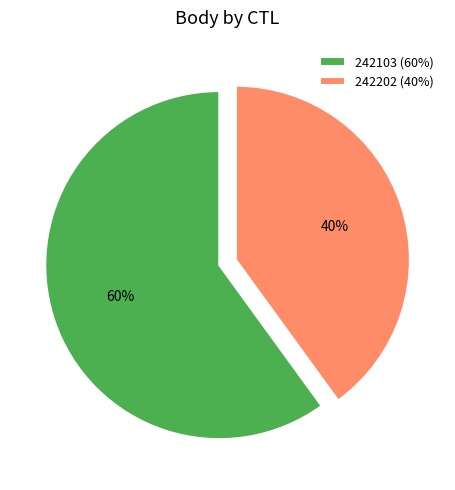

Do 242103 (60%) and 242202 (40%) together represent more than half of the pie?

Yes